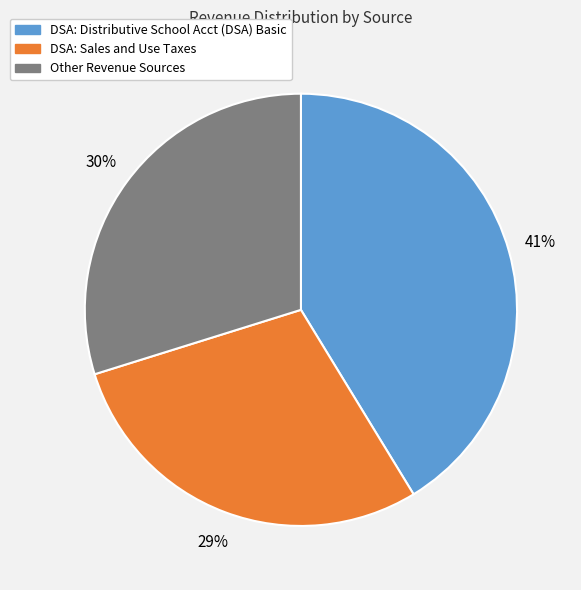

Is there a majority slice in this chart?

No